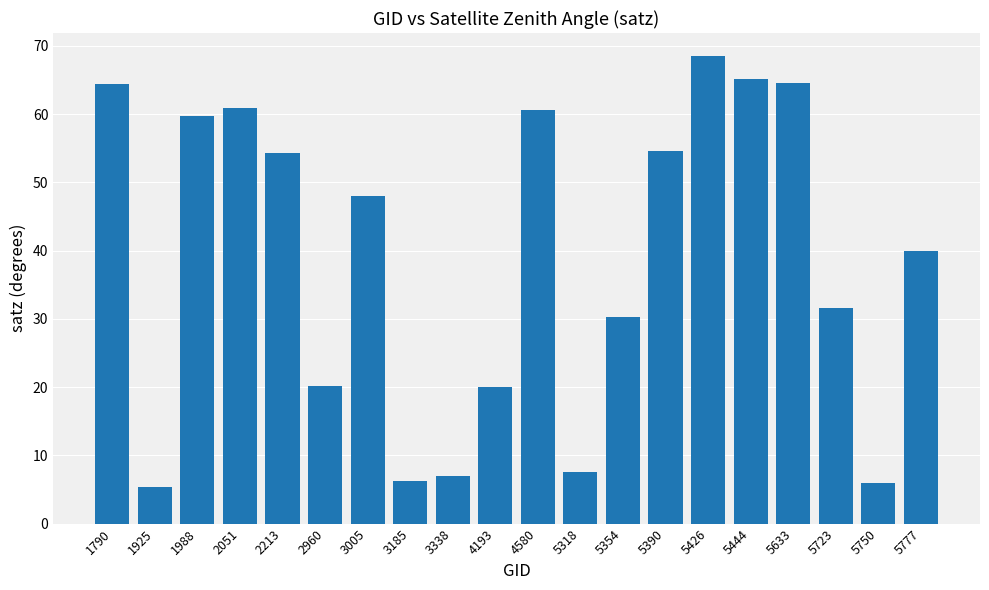

What is the difference between the values at 5750 and 5390?

48.6